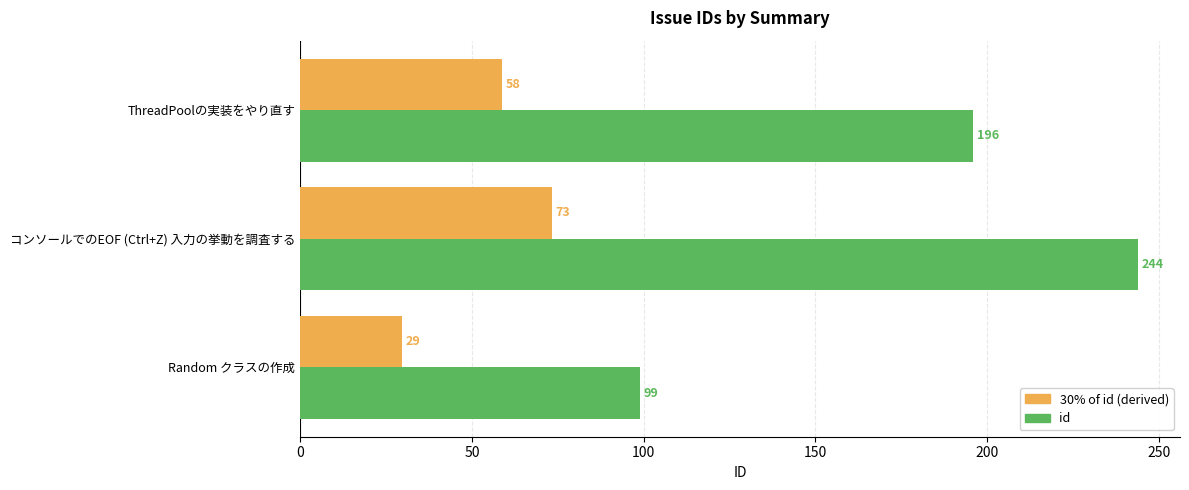

Is the value of 30% of id (derived) at コンソールでのEOF (Ctrl+Z) 入力の挙動を調査する greater than the value of id at Random クラスの作成?

No